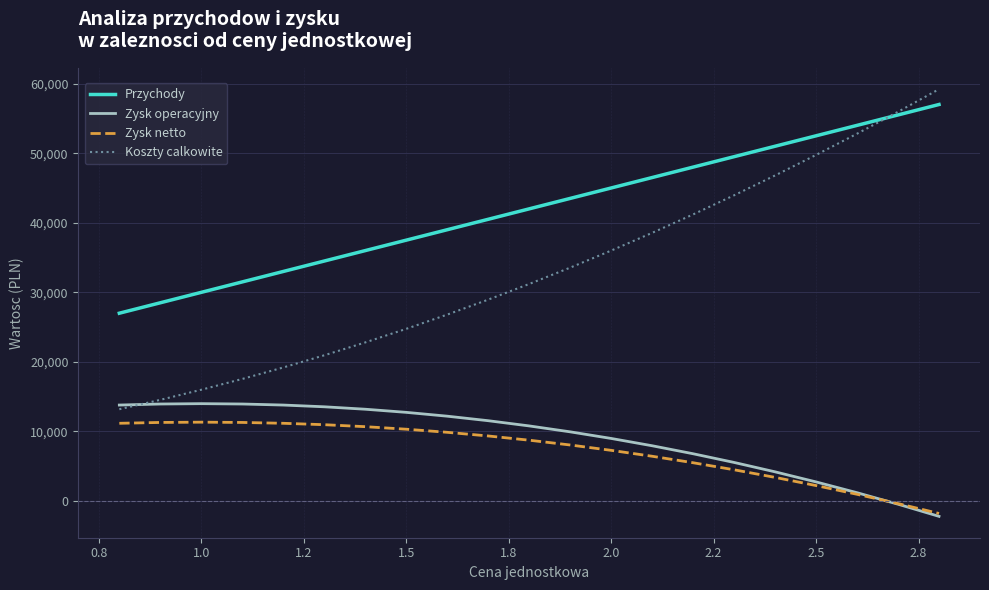

What is the minimum value for Zysk netto?

-1782.0